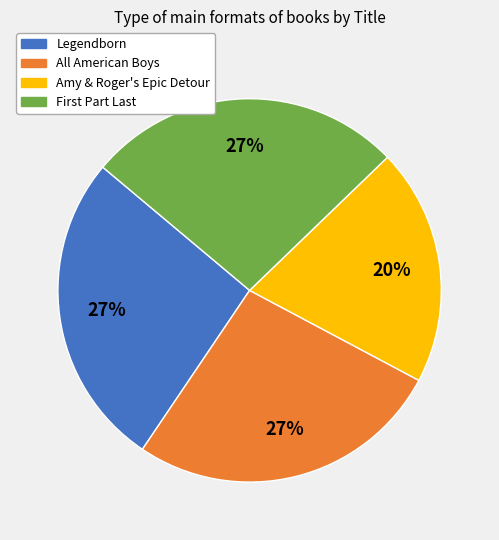

What percentage is the Amy & Roger's Epic Detour slice, to the nearest percent?

20%